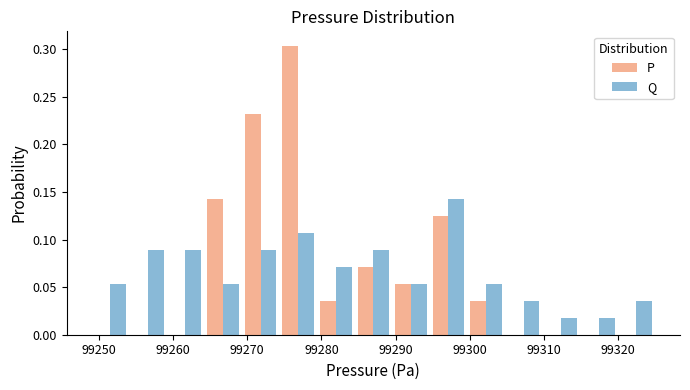

What is the height of the Q bar covering 99305 to 99310 on the x-axis? Neither the bar edges nor the heights are printed on the chart, so give them approximately, as read against the axes.

0.035